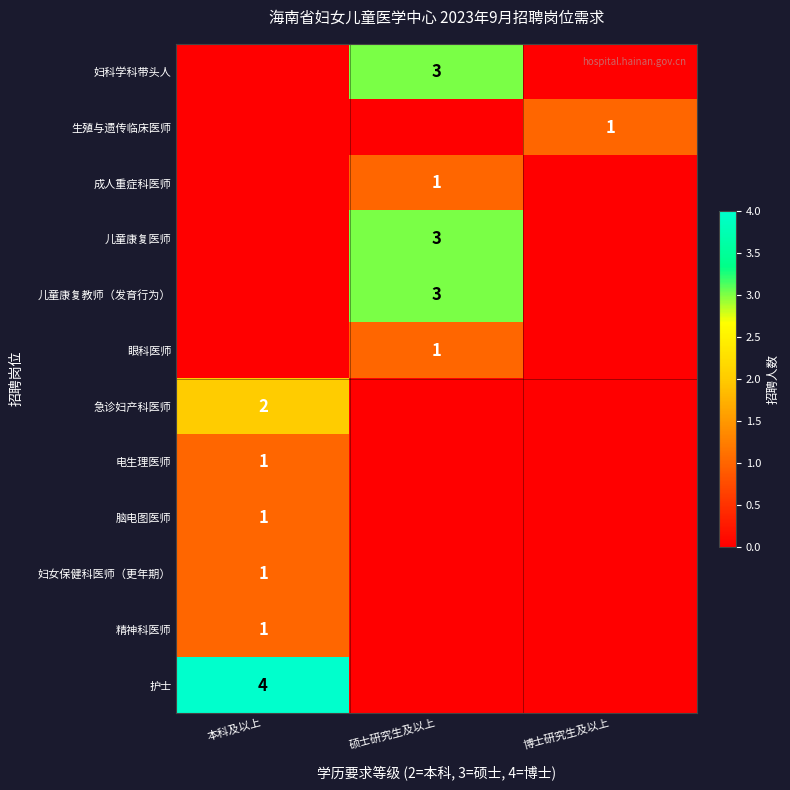

True or false: 儿童康复教师（发育行为） has a value of 4 at 硕士研究生及以上.

False